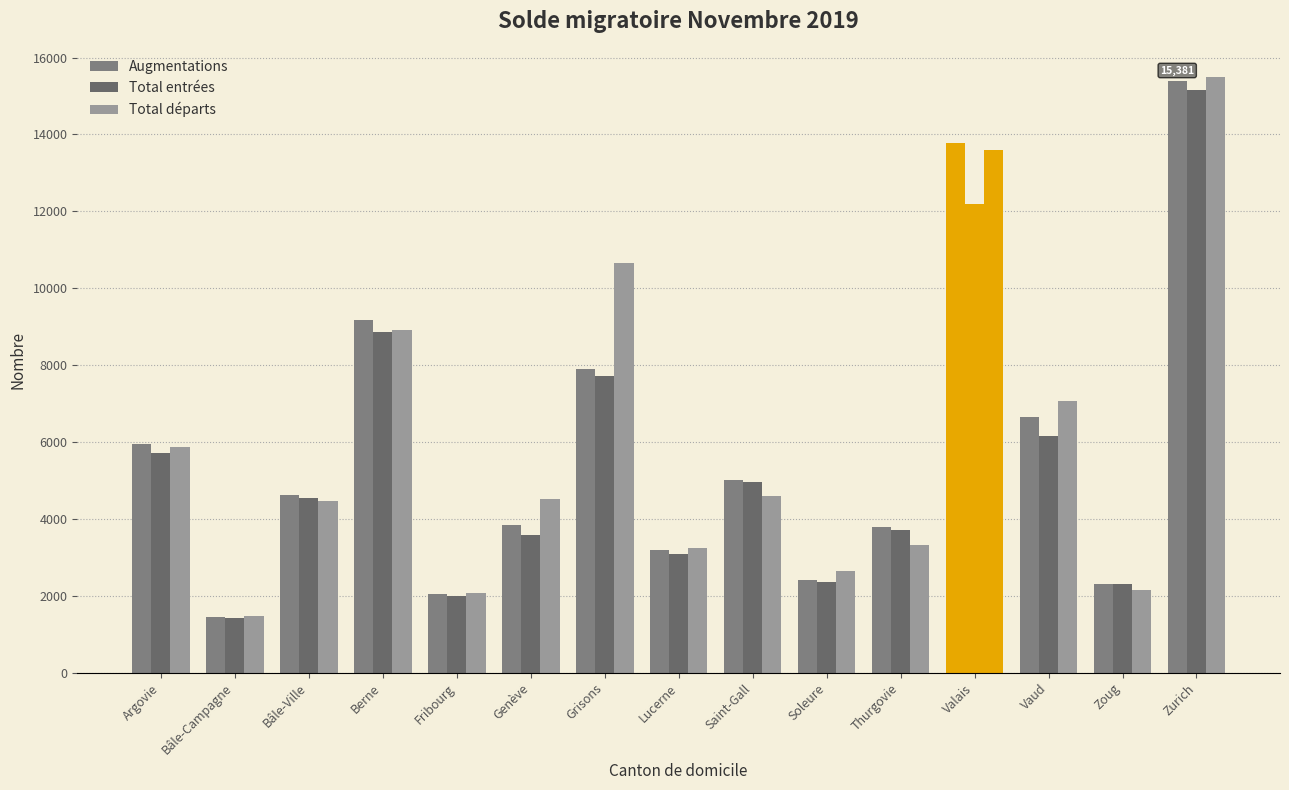

The Total entrées series shows 938 at Bâle-Campagne. True or false?

False